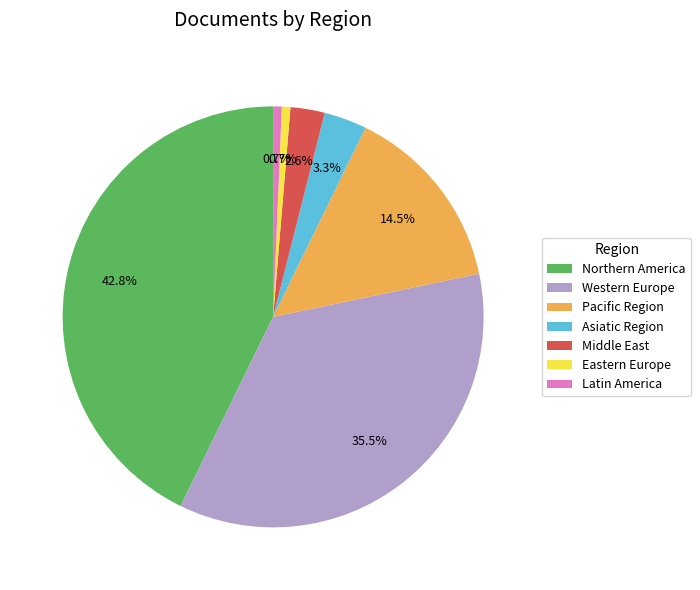

Does Latin America represent more than half of the total?

No